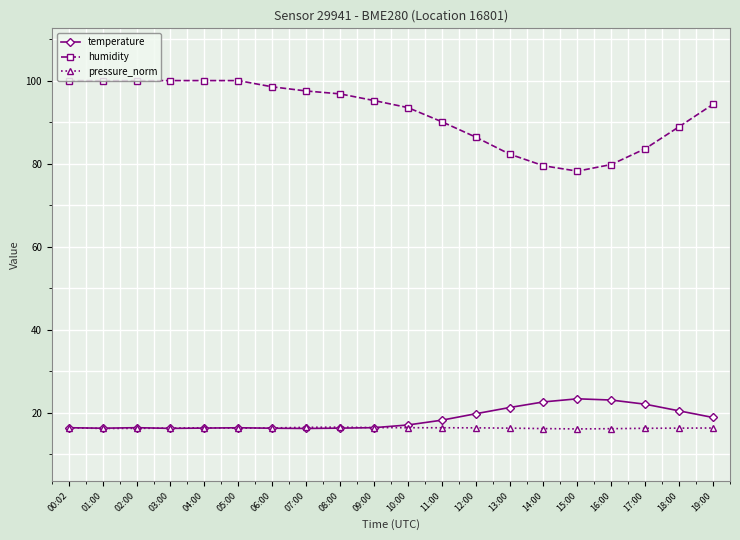

What is the total value across all series at 00:02?

132.9